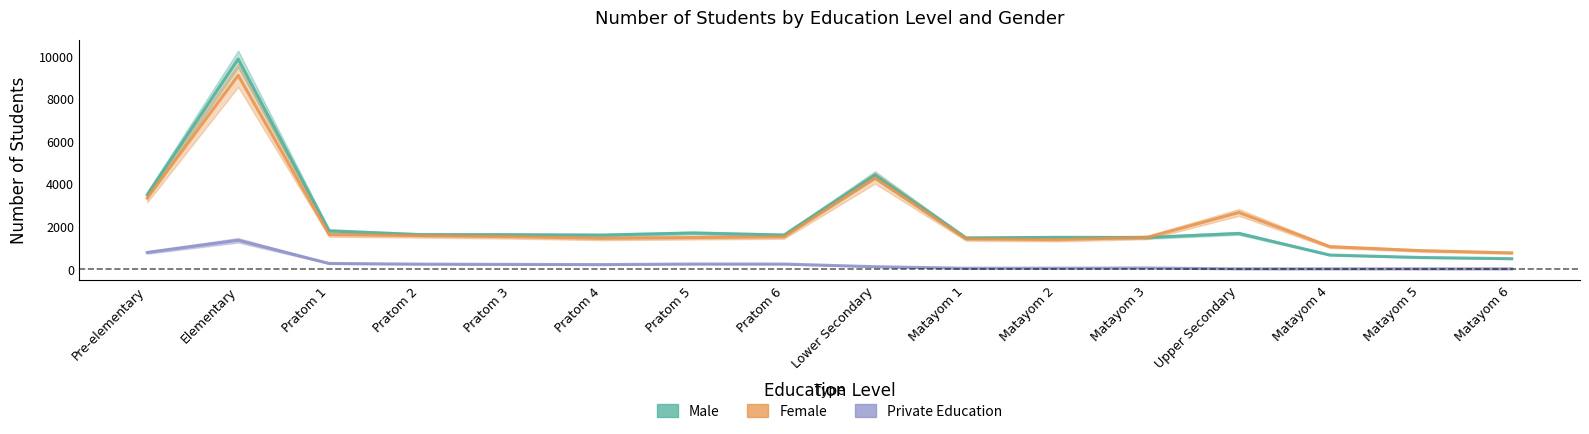

What is the approximate value of Male at Pratom 2, to the nearest 100?

1600